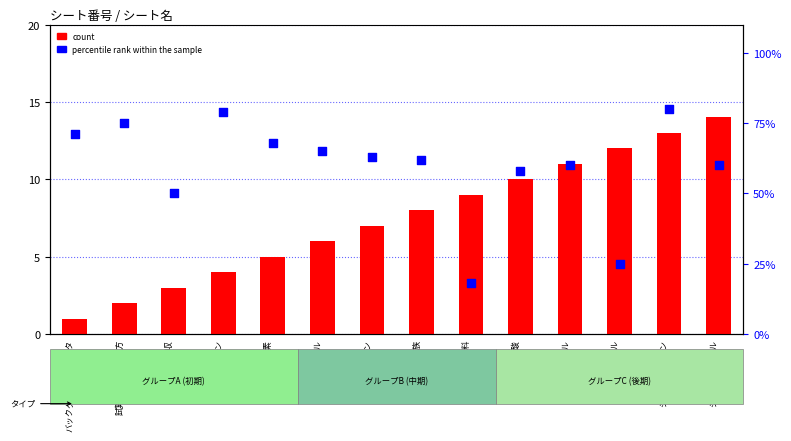

At which category is the sum across all series the highest?

ジメトキシメタン